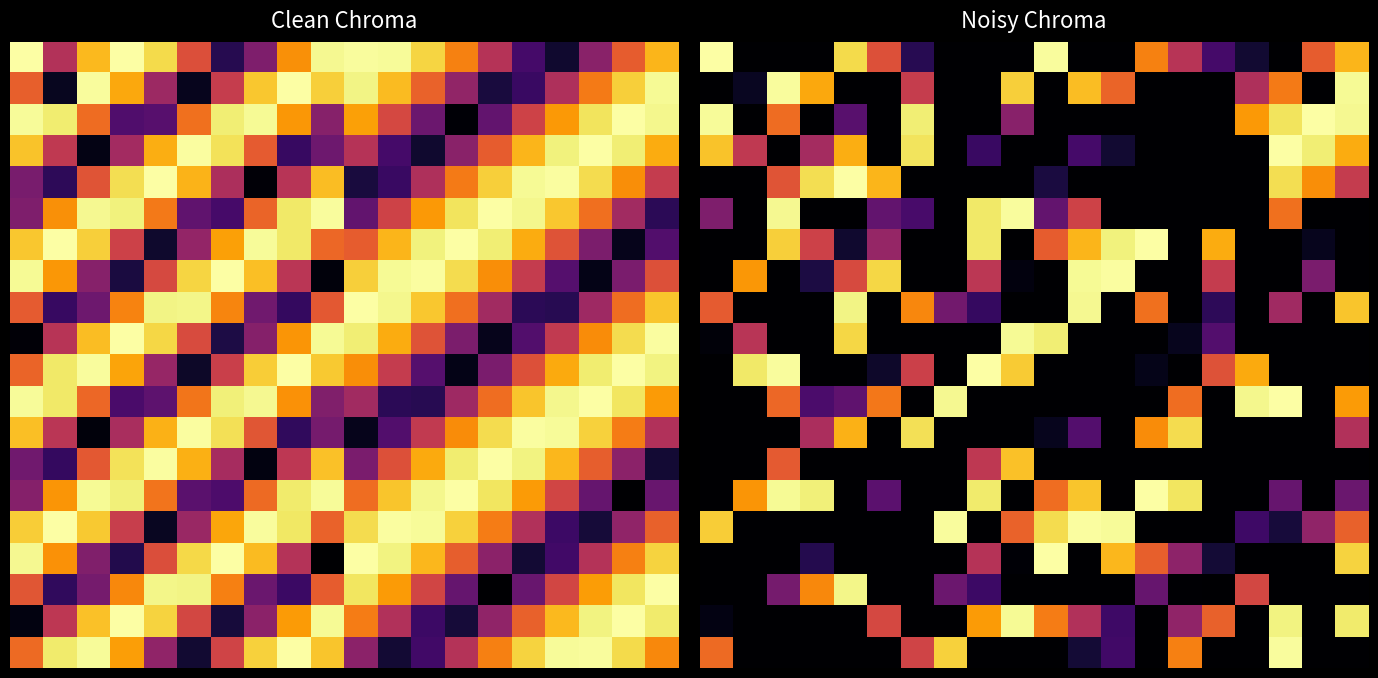

Count the number of categories in the chart.

20